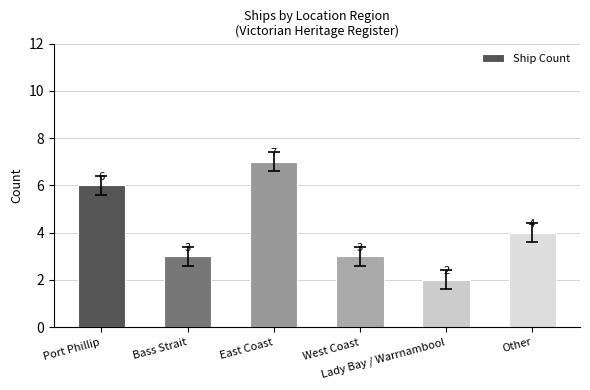

Which label corresponds to the largest value in the chart?

East Coast